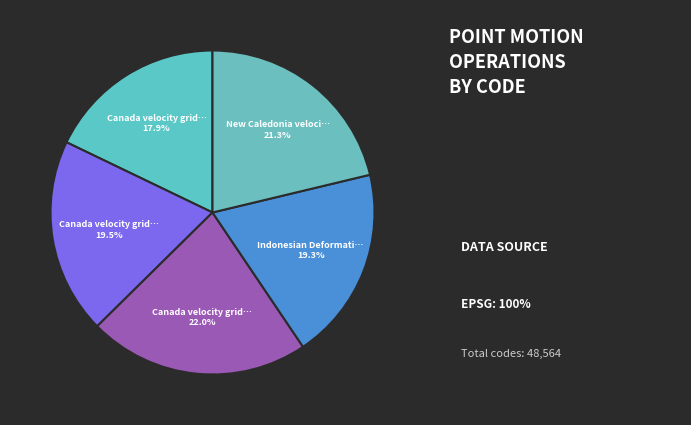

Rank the categories by value from highest to lowest.

Canada velocity grid v8, New Caledonia velocity model 2015, Canada velocity grid v7, Indonesian Deformation Model 2020, Canada velocity grid v6